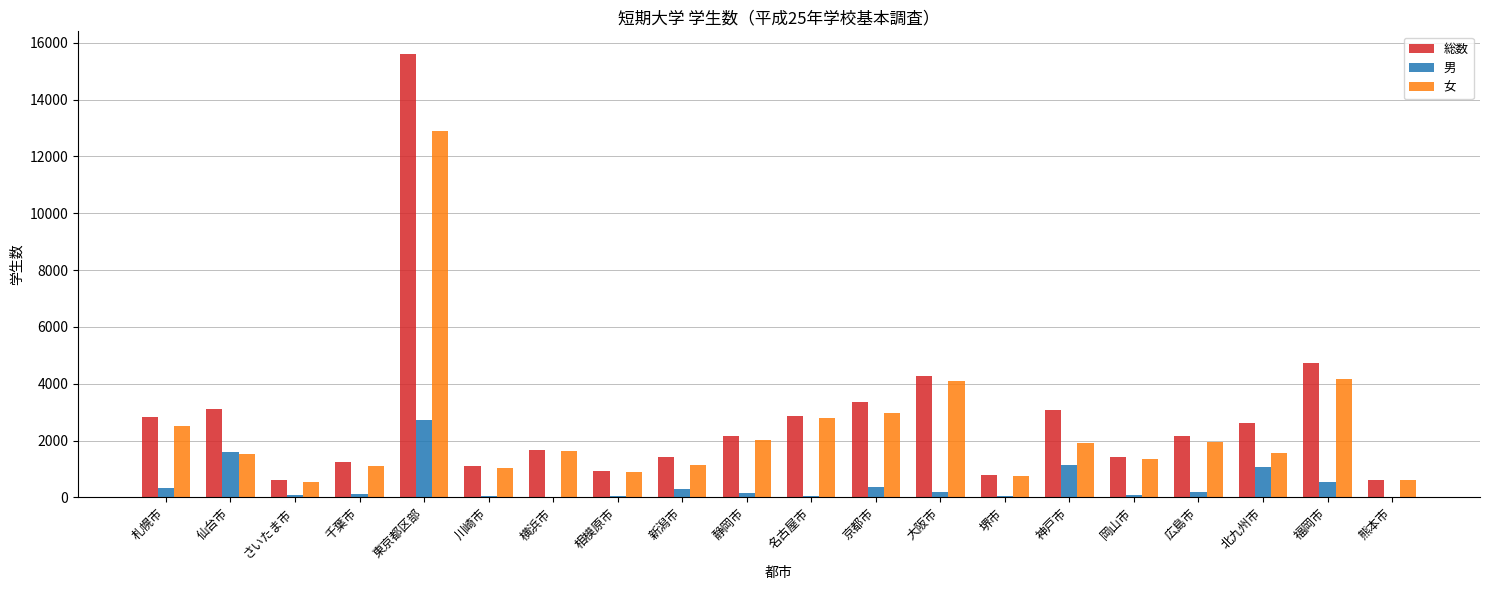

The 女 series shows 2622 at 仙台市. True or false?

False